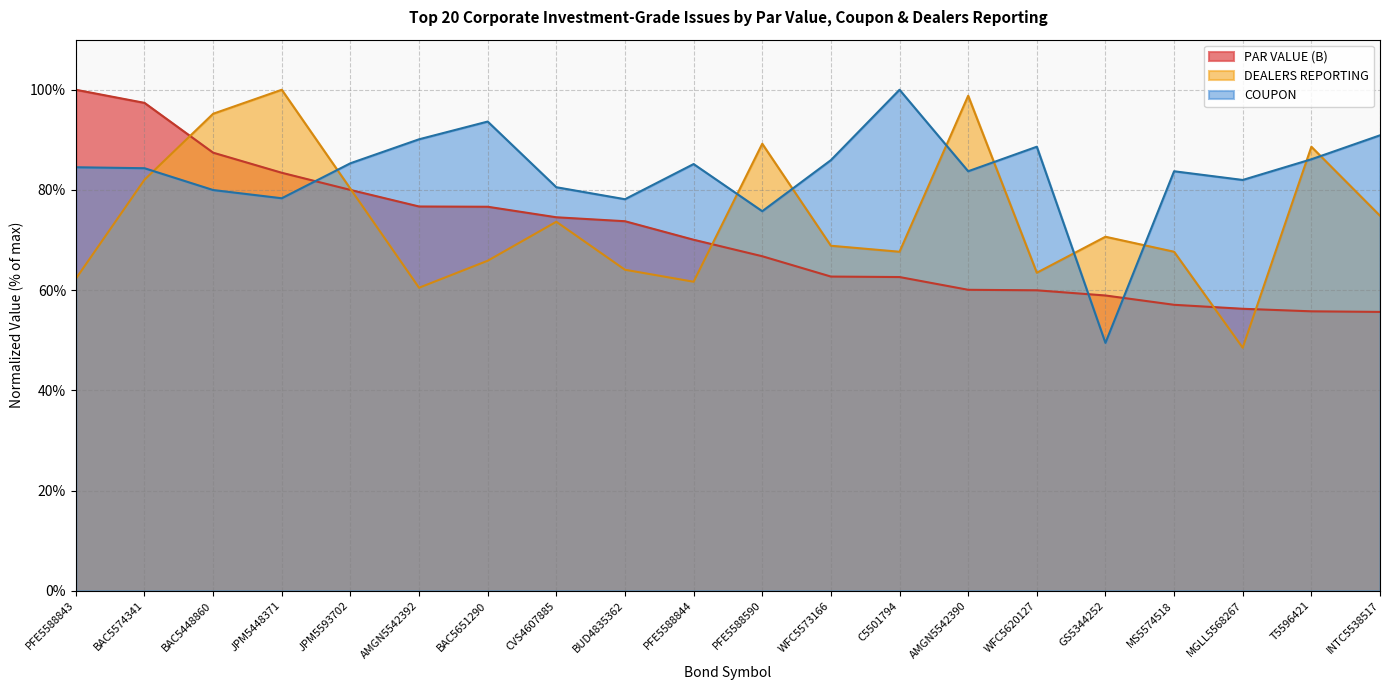

What is the minimum value shown in the chart?

48.5